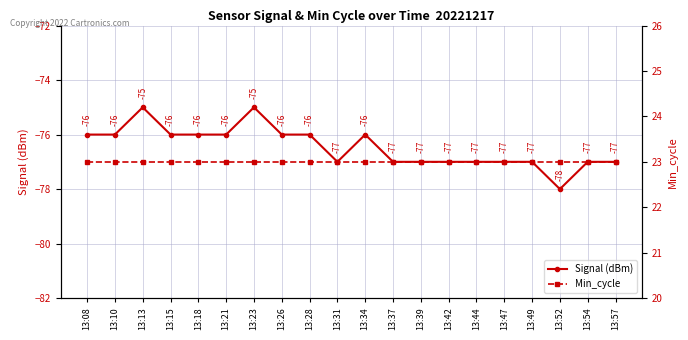

Reading left to right, transcribe all the data shown in this chart.

Signal (dBm): 13:08=-76	13:10=-76	13:13=-75	13:15=-76	13:18=-76	13:21=-76	13:23=-75	13:26=-76	13:28=-76	13:31=-77	13:34=-76	13:37=-77	13:39=-77	13:42=-77	13:44=-77	13:47=-77	13:49=-77	13:52=-78	13:54=-77	13:57=-77
Min_cycle: 13:08=23	13:10=23	13:13=23	13:15=23	13:18=23	13:21=23	13:23=23	13:26=23	13:28=23	13:31=23	13:34=23	13:37=23	13:39=23	13:42=23	13:44=23	13:47=23	13:49=23	13:52=23	13:54=23	13:57=23